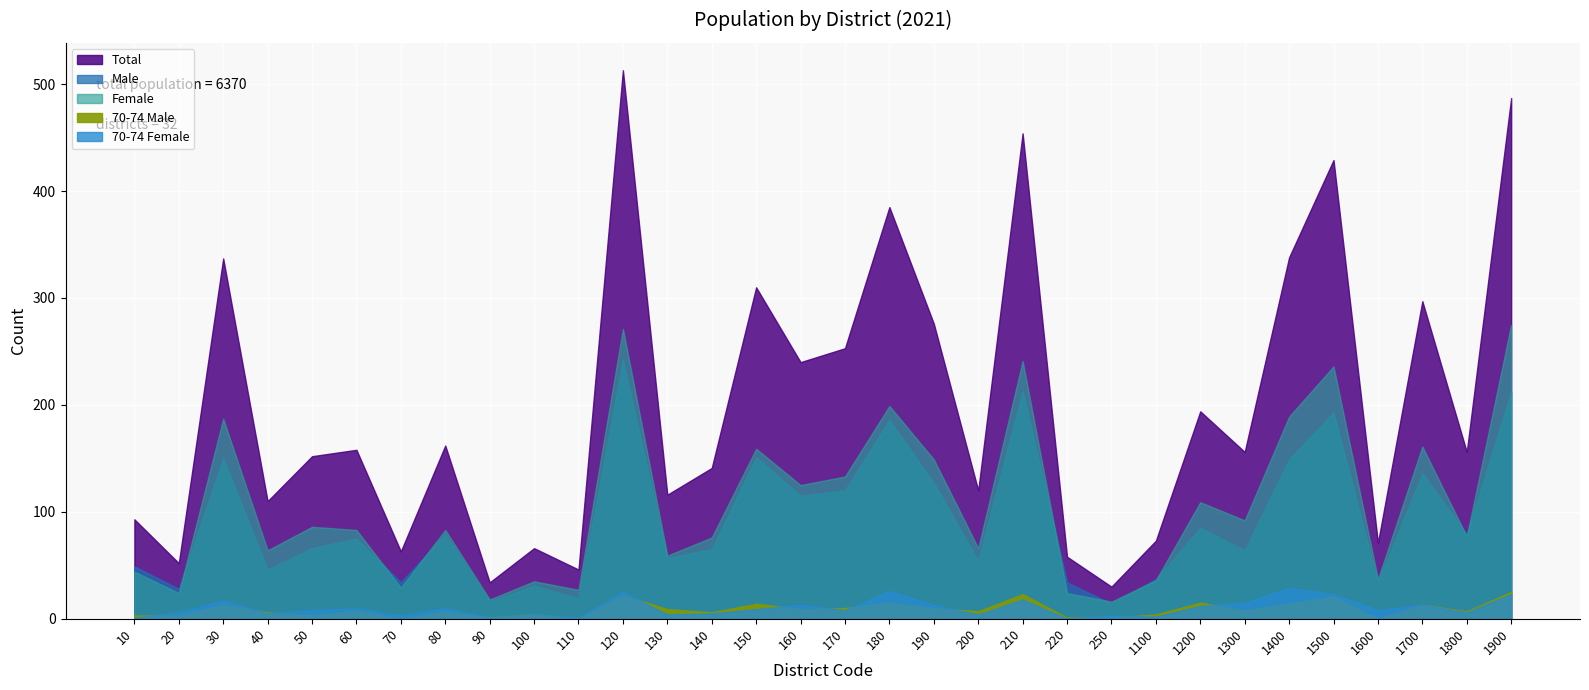

How many values in the 70-74 Female series exceed 8?

15